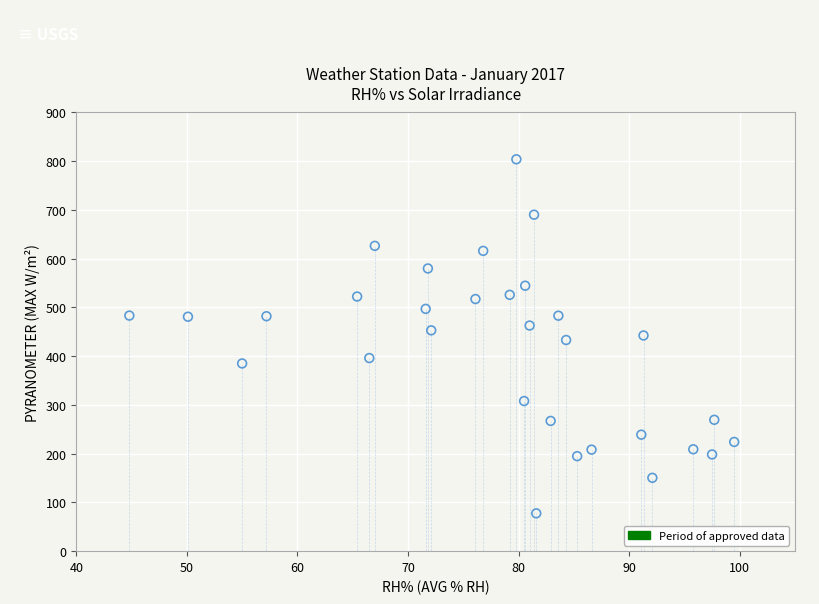

What is the range of Y values (max minus min)?

726.4